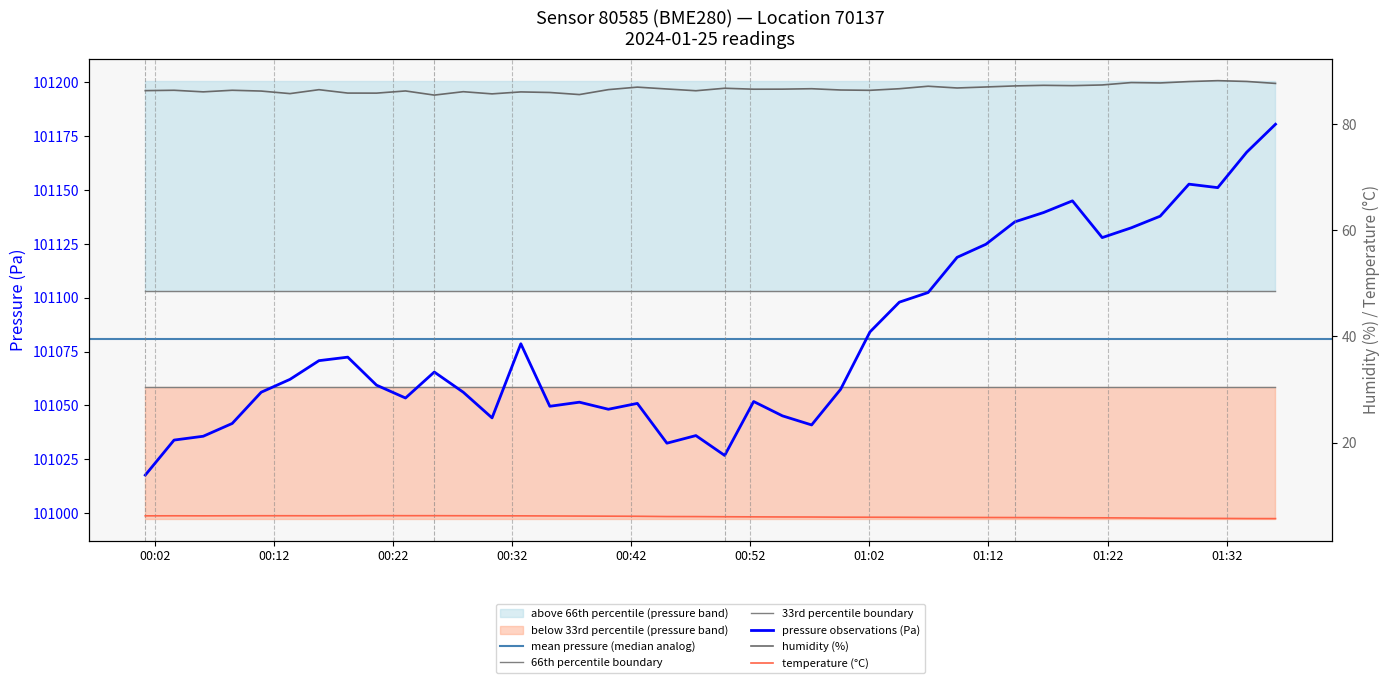

What position from the right is 00:42?

23